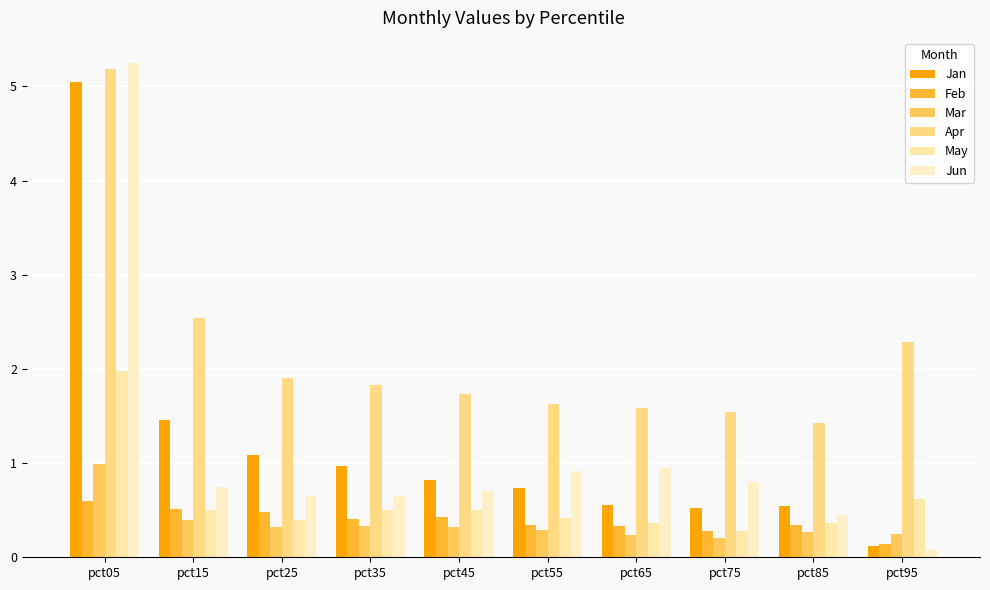

What is the difference between the maximum and minimum values in the May series?

1.7